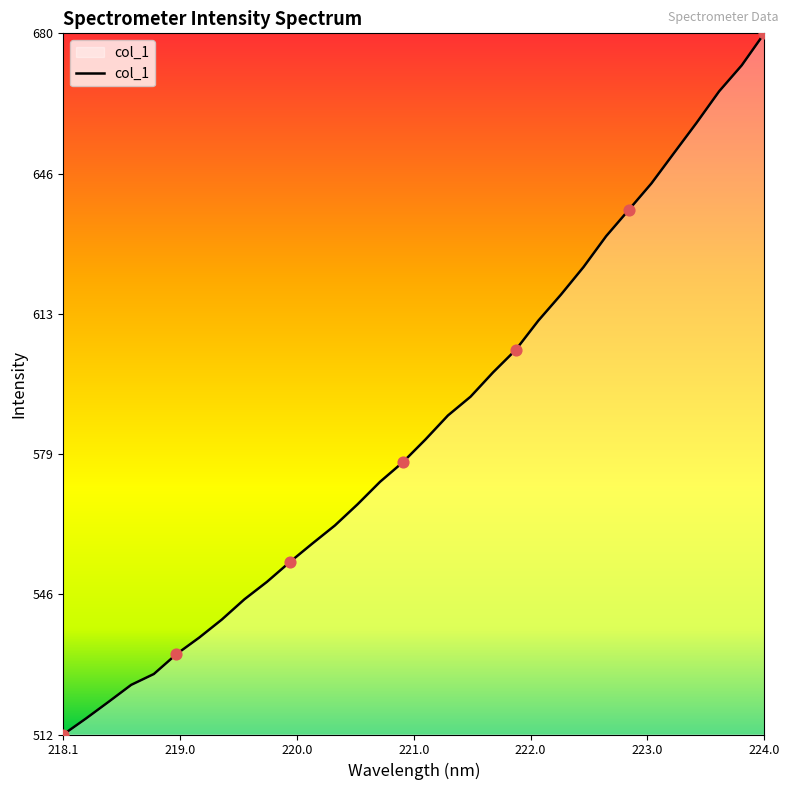

What is the difference between the maximum and minimum values?

167.4